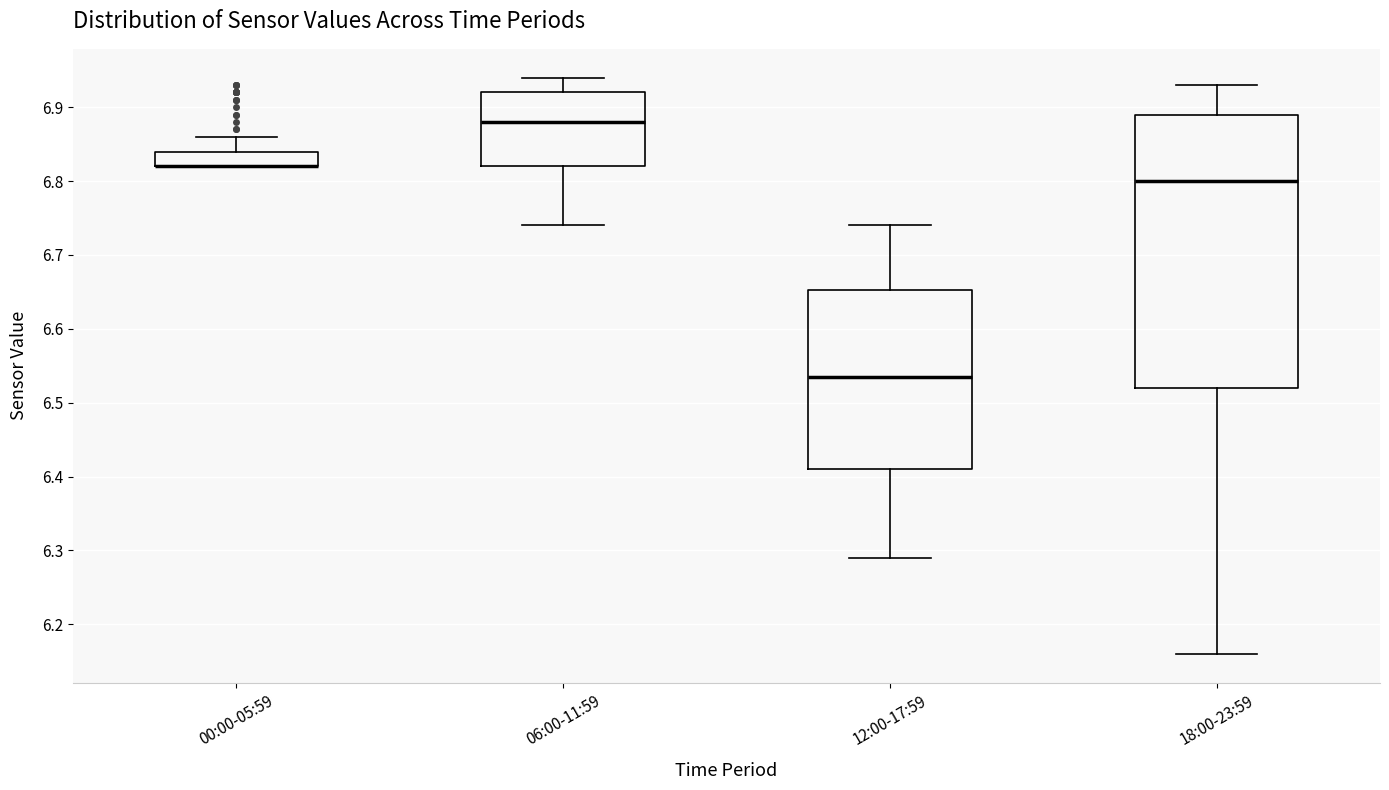

Reading left to right, read every box against the y-axis: the position of its median line, the range the box covers, and the ends of its whiskers. The values are not printed on the chart, so give them approximately, as read against the axis.

00:00-05:59: median 6.82 (drawn on the box's lower edge), box 6.82 to 6.84, whiskers 6.82 to 6.86
06:00-11:59: median 6.88, box 6.82 to 6.92, whiskers 6.74 to 6.94
12:00-17:59: median 6.54, box 6.41 to 6.65, whiskers 6.29 to 6.74
18:00-23:59: median 6.80, box 6.52 to 6.89, whiskers 6.16 to 6.93